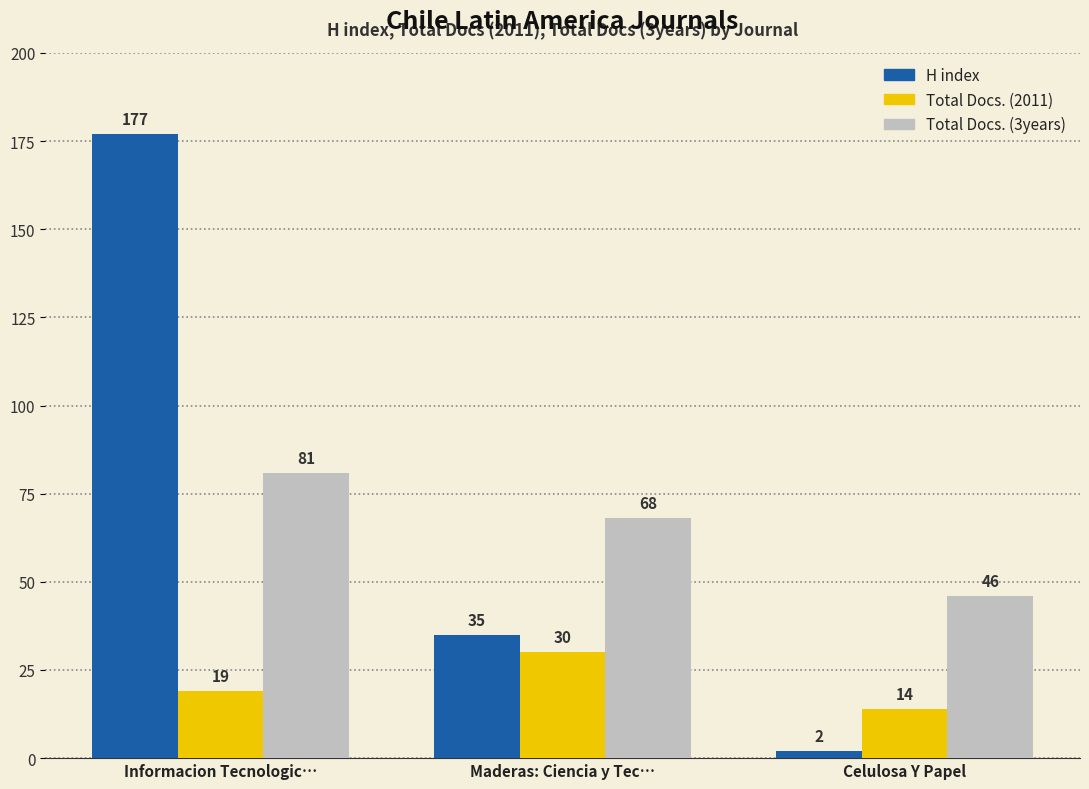

Is the value of Total Docs. (2011) at Informacion Tecnologic… greater than the value of Total Docs. (3years) at Celulosa Y Papel?

No